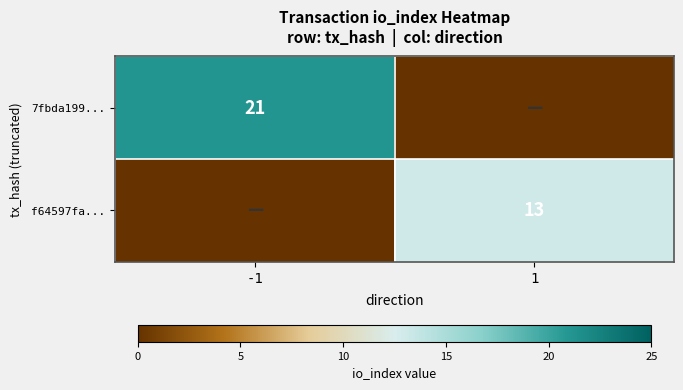

Between -1 and 1, which is larger?

-1